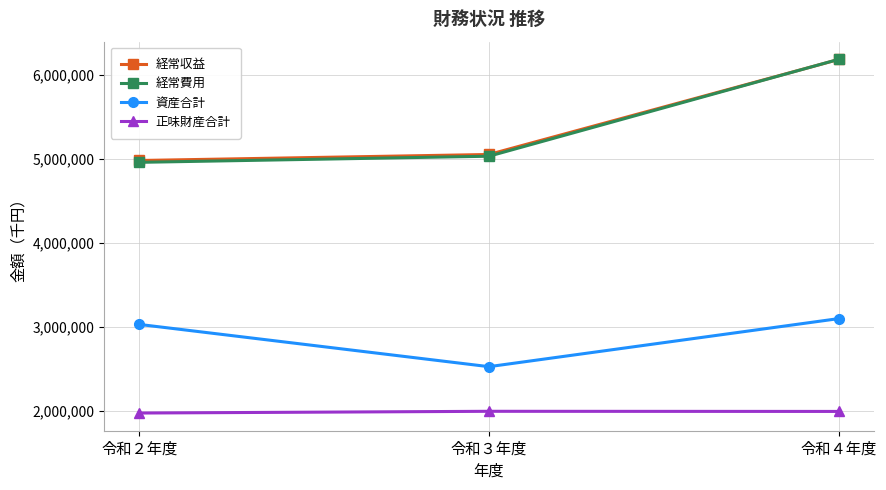

What is the total value across all series at 令和３年度?

14605164